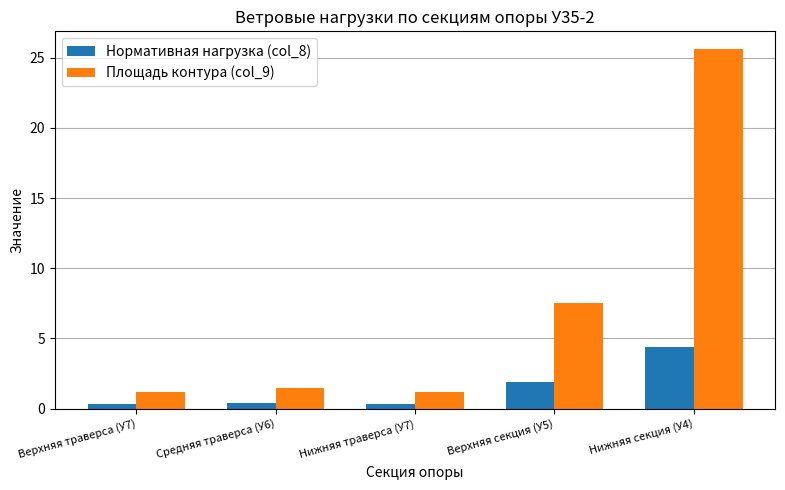

Between Нижняя траверса (У7) and Верхняя секция (У5), which series saw the biggest shift?

Площадь контура (col_9)